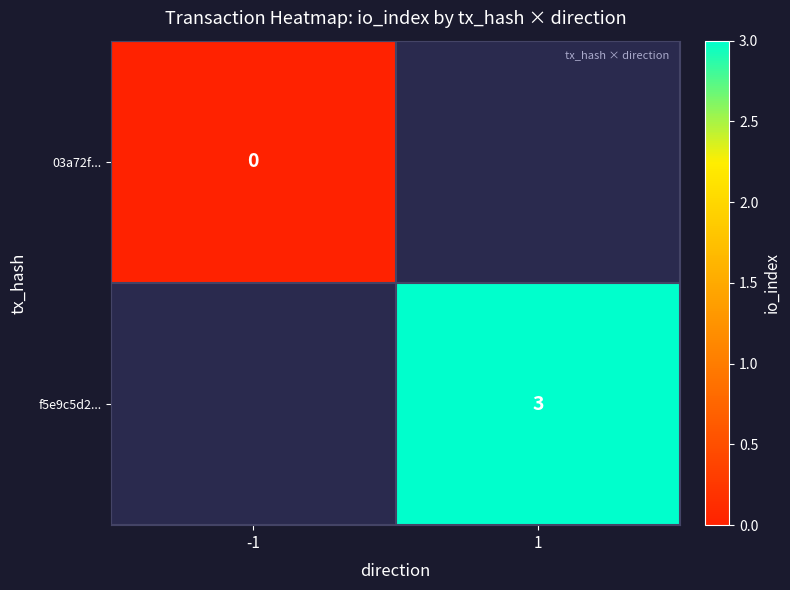

The f5e9c5d2... series shows 1 at 1. True or false?

False